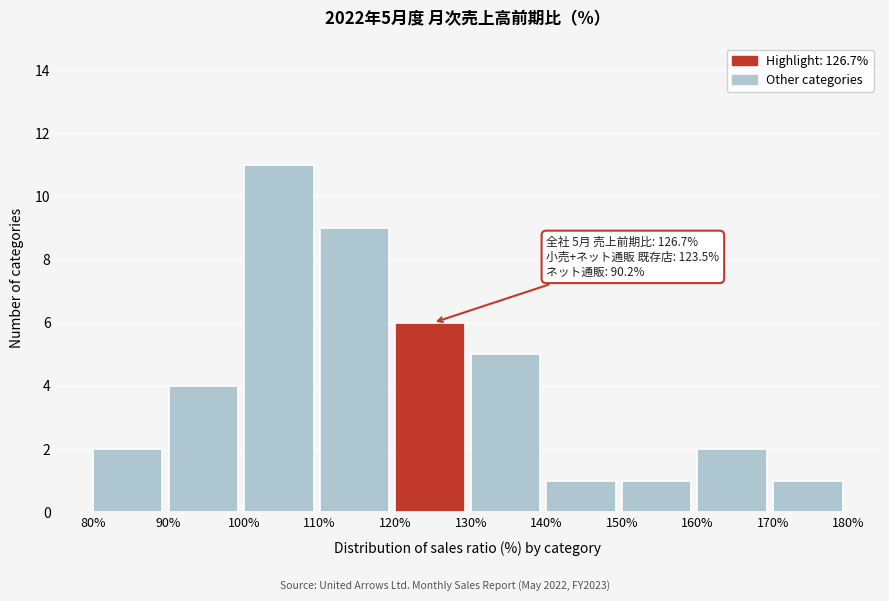

Over which range of the x-axis is the bar tallest?

100% to 110%